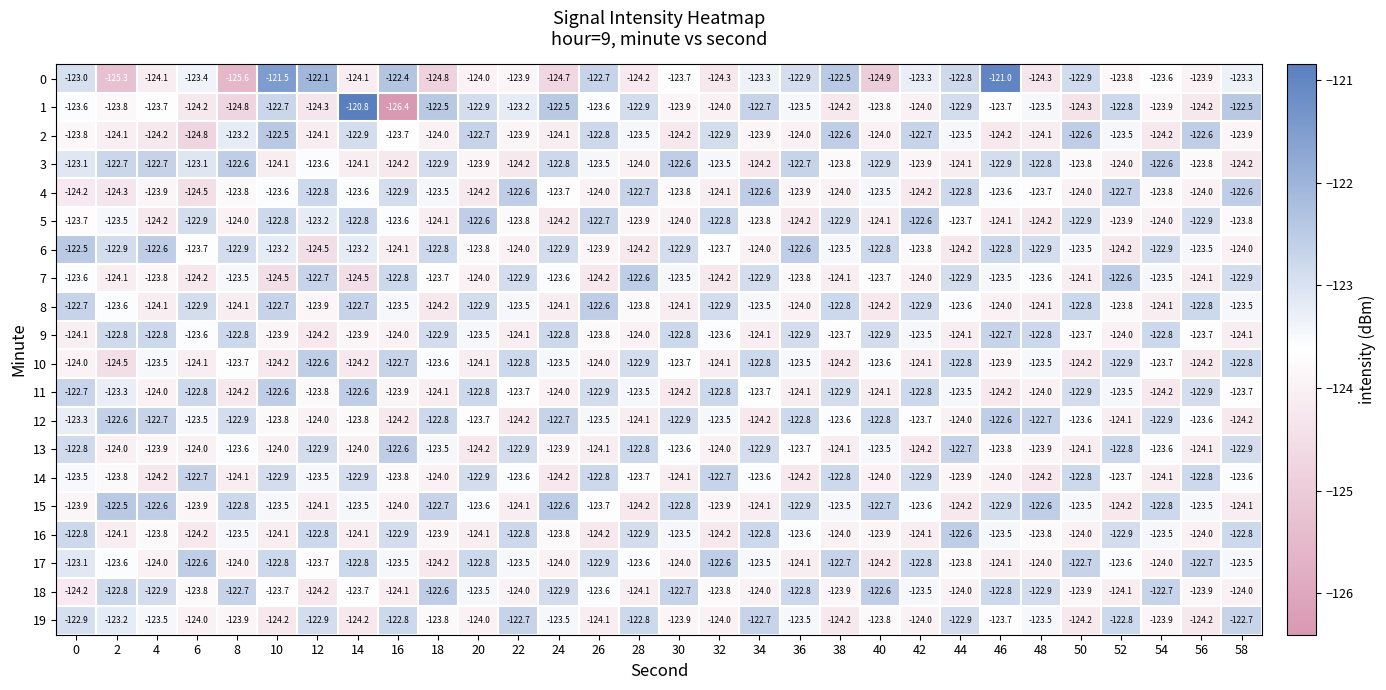

What is the greatest value displayed?

-120.8